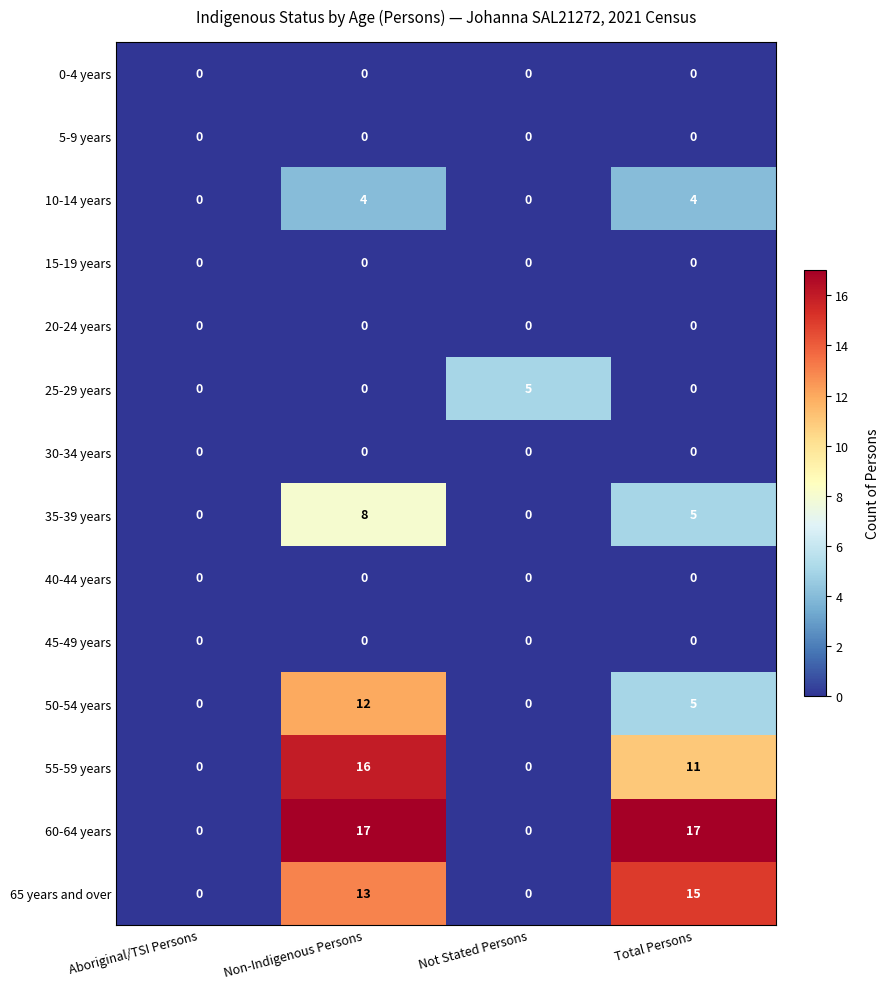

The value of 60-64 years at Aboriginal/TSI Persons is 6. True or false?

False